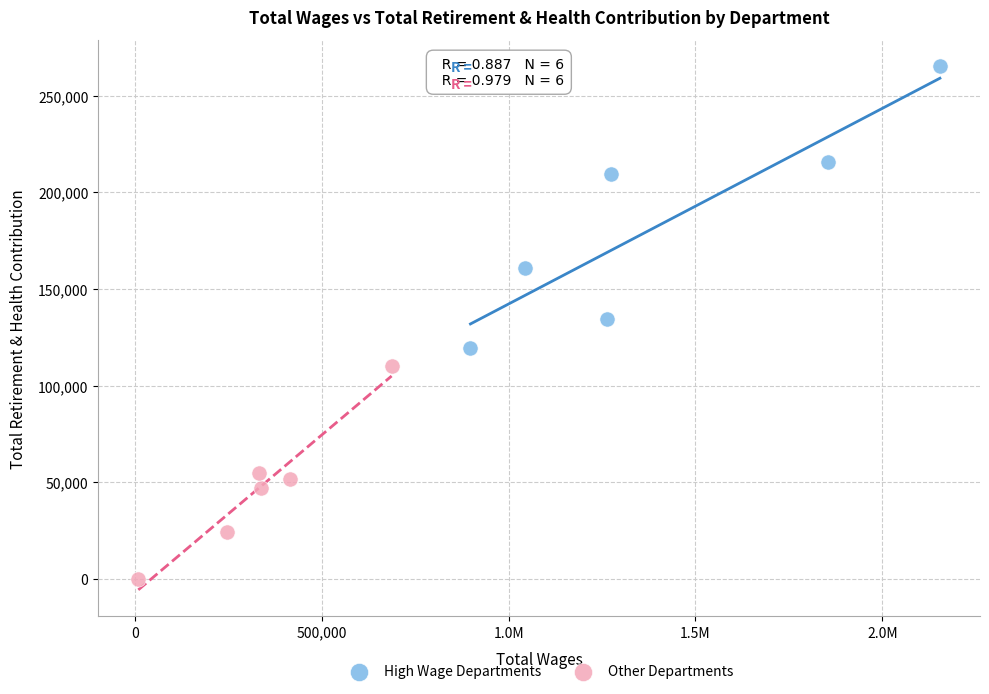

Which series contains the lowest Y value?

Other Departments